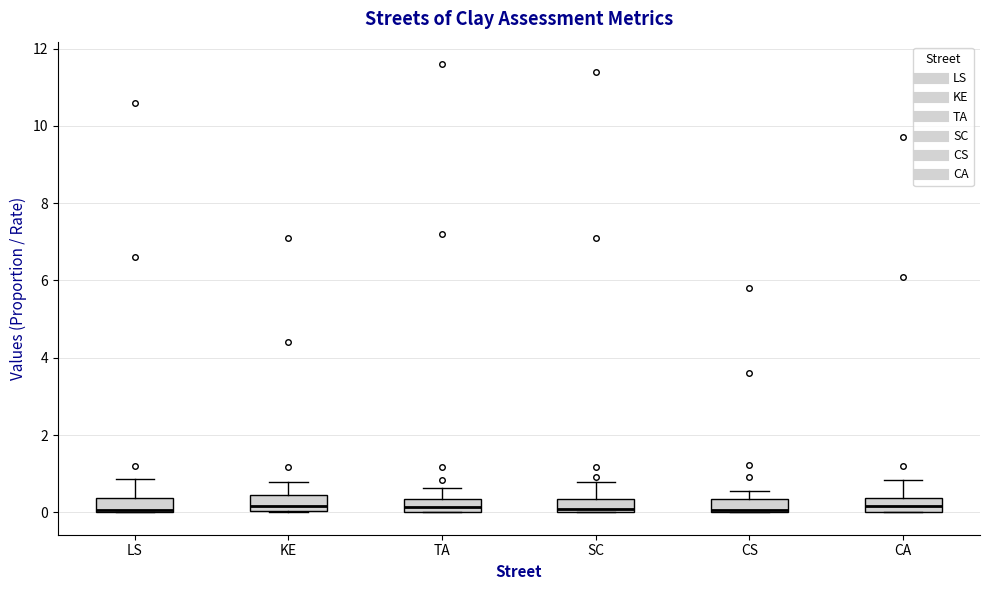

Reading left to right, transcribe this box plot: for each box, give where its median line is, the range the box spans, and where its two whiskers end, as read against the y-axis. The values are not printed on the chart, so give them approximately, as read against the axis.

LS: median 0.0 (drawn on the box's lower edge), box 0.0 to 0.4, whiskers 0.0 to 0.8
KE: median 0.2, box 0.0 to 0.4, whiskers 0.0 to 0.8
TA: median 0.2, box 0.0 to 0.4, whiskers 0.0 to 0.6
SC: median 0.0 (just above the box's lower edge), box 0.0 to 0.4, whiskers 0.0 to 0.8
CS: median 0.0, box 0.0 to 0.4, whiskers 0.0 to 0.6
CA: median 0.2, box 0.0 to 0.4, whiskers 0.0 to 0.8